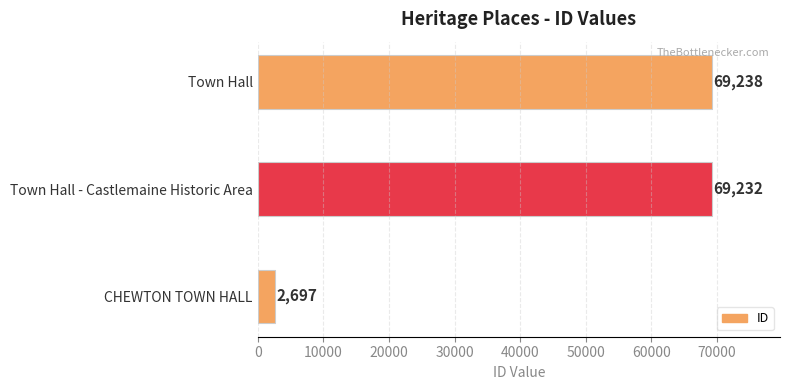

List the labels in order of value, largest first.

Town Hall, Town Hall - Castlemaine Historic Area, CHEWTON TOWN HALL